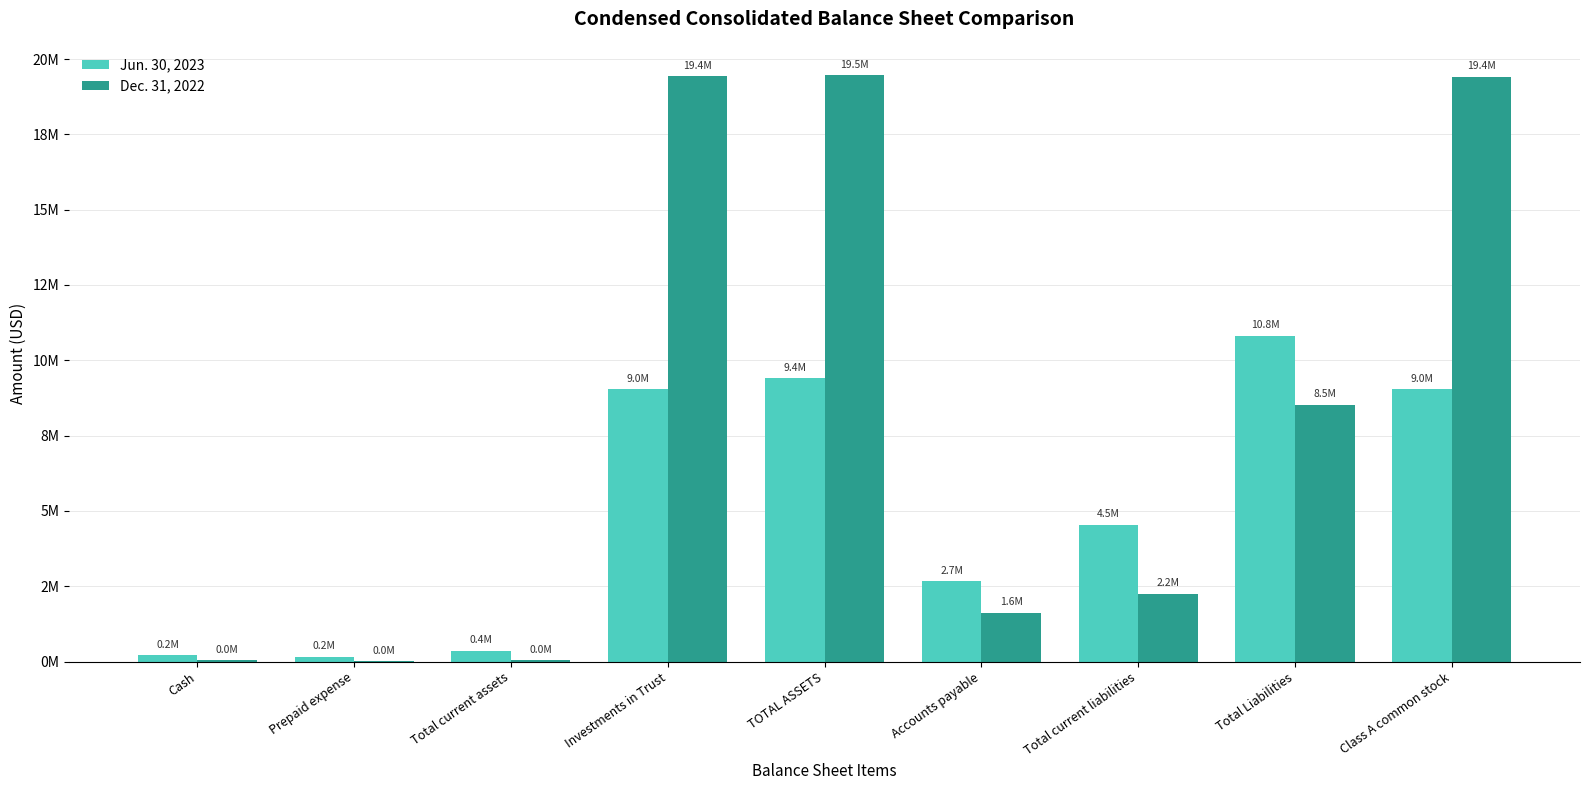

At which category is the sum across all series the highest?

TOTAL ASSETS